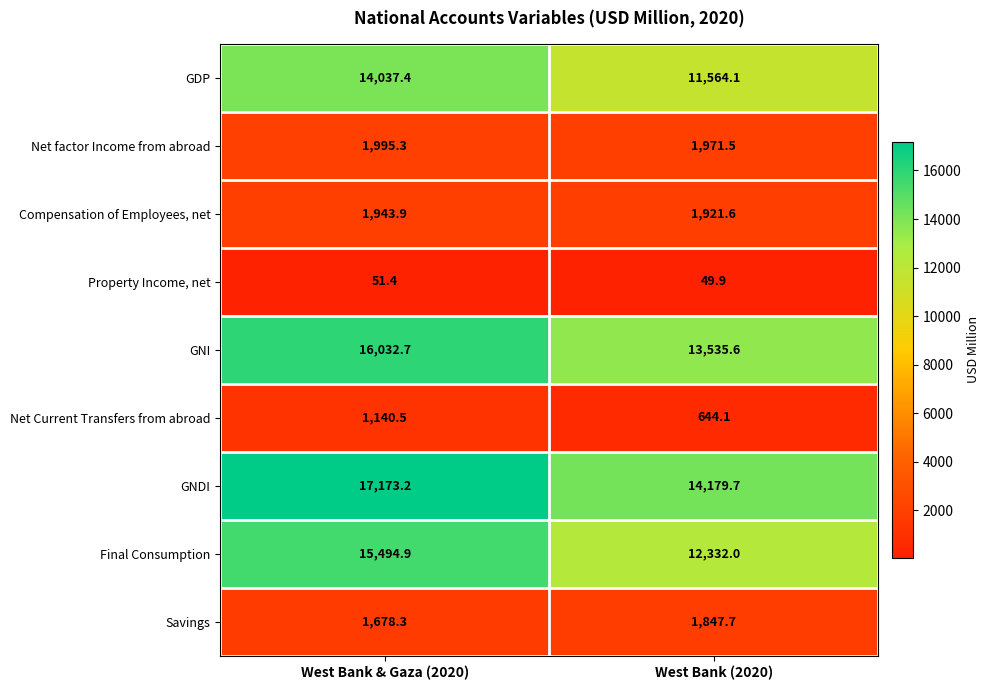

The Savings series shows 2868.9 at West Bank (2020). True or false?

False